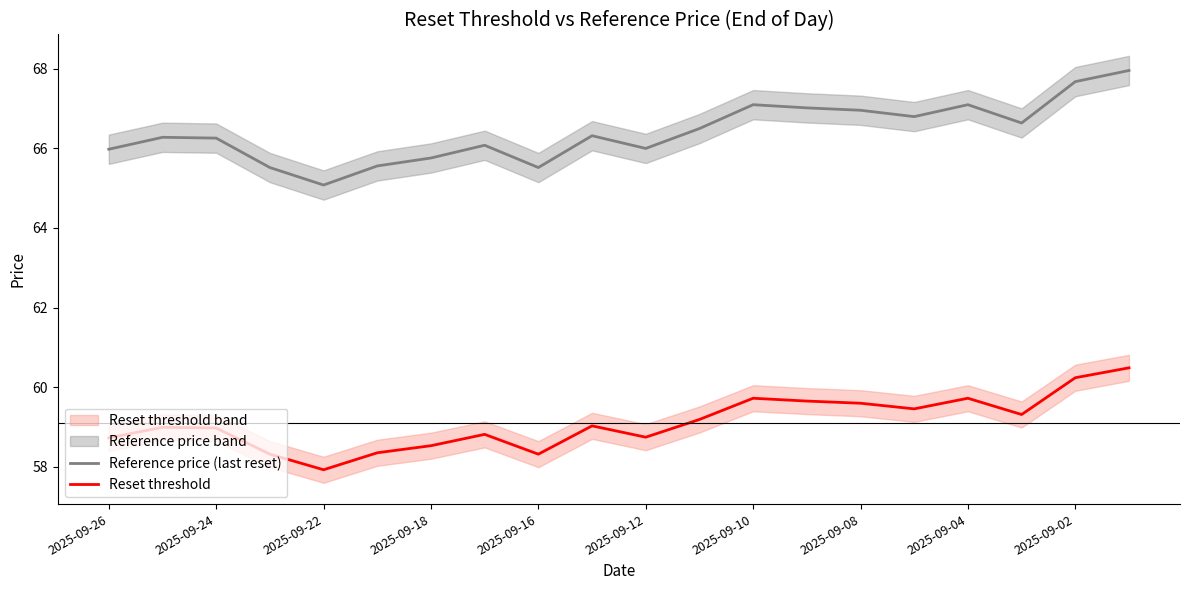

List the series in order of their overall mean, highest first.

Reference price (last reset), Reset threshold